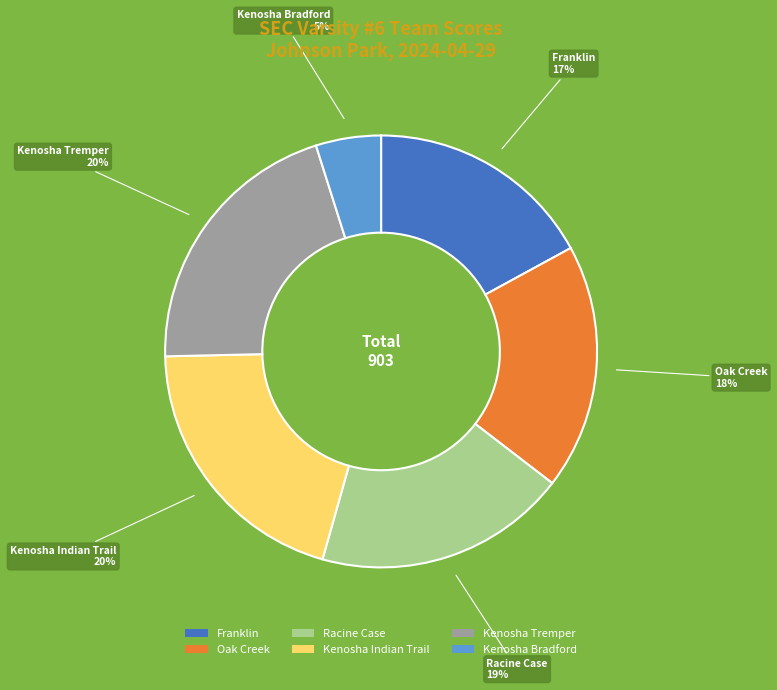

True or false: Kenosha Tremper accounts for 34% of the total.

False